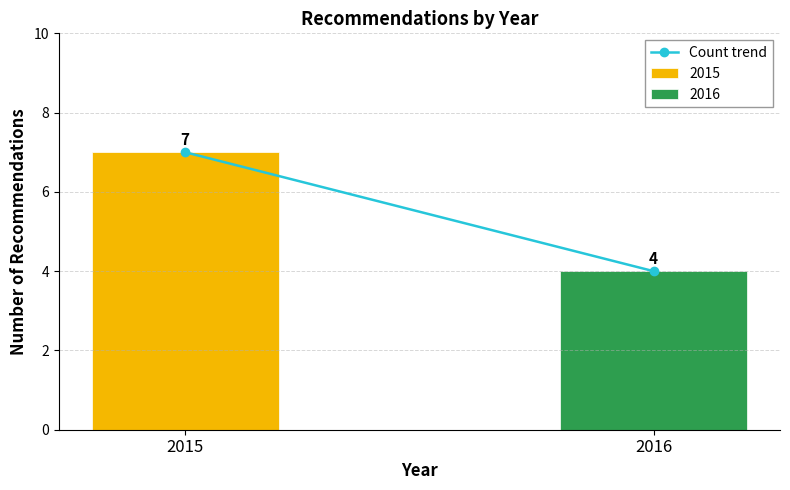

What is the lowest value of the 2016 series?

4